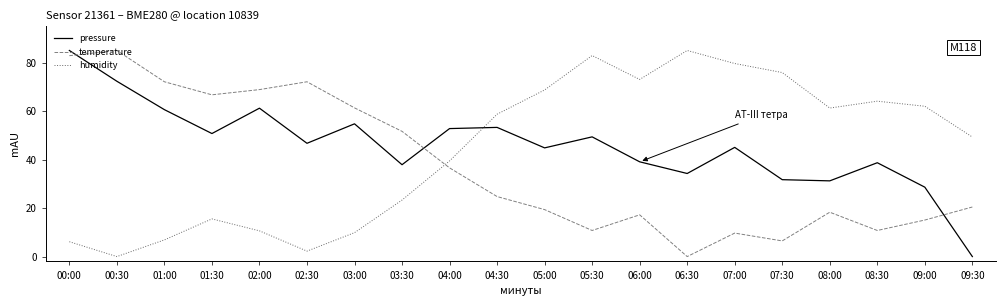

What is the difference between the maximum and minimum values in the pressure series?

85.0